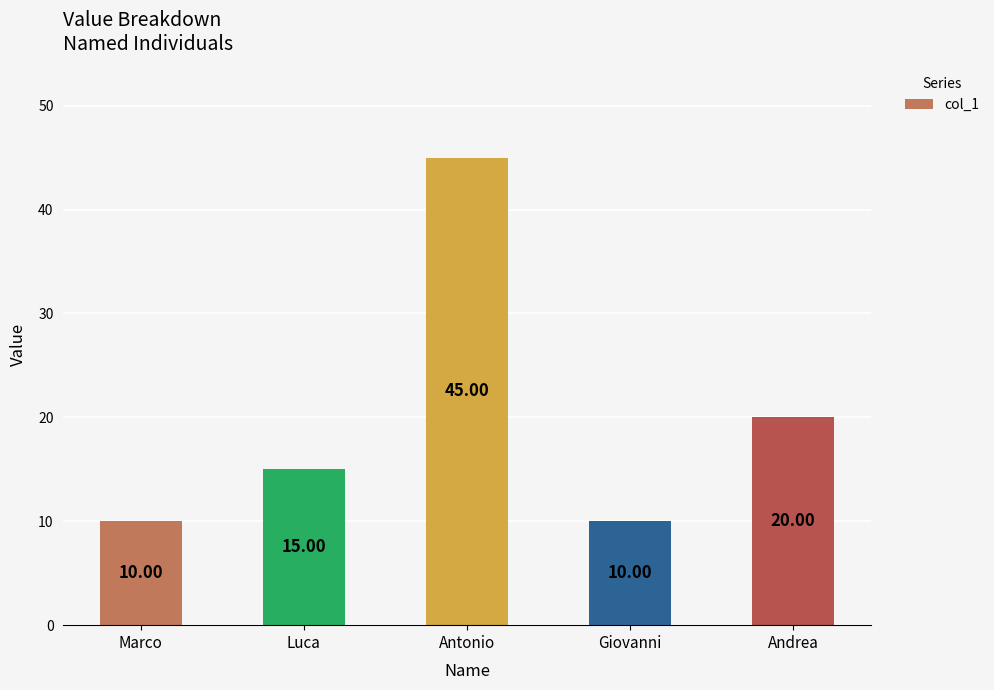

What is the sum of all values?

100